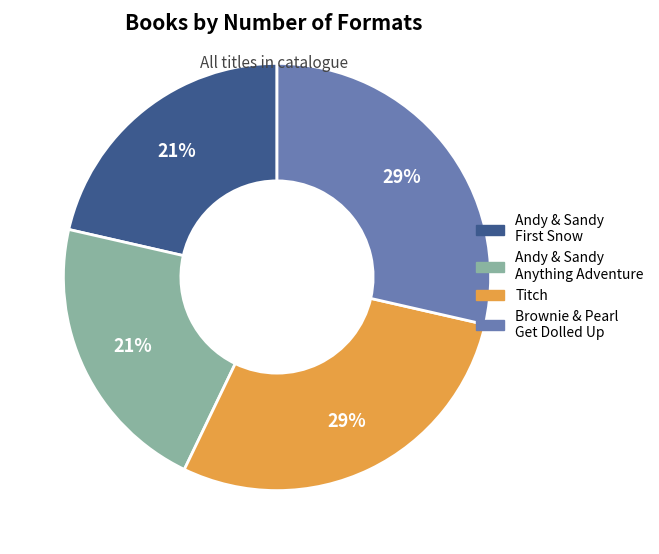

To the nearest percent, what is the average slice percentage?

25%